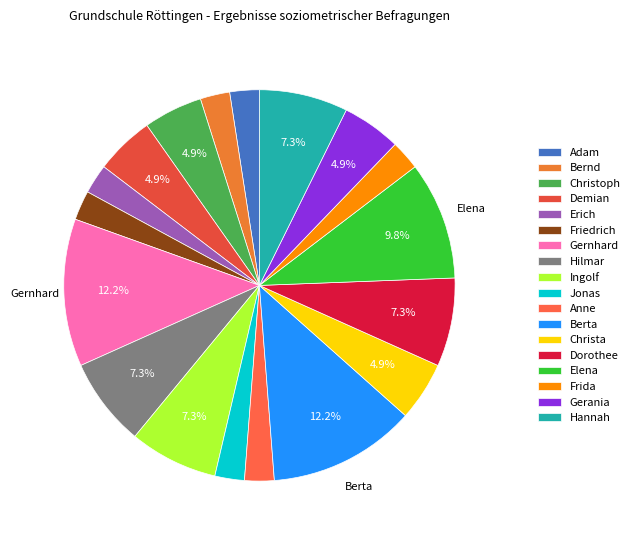

Do Anne and Hilmar together represent more than half of the pie?

No